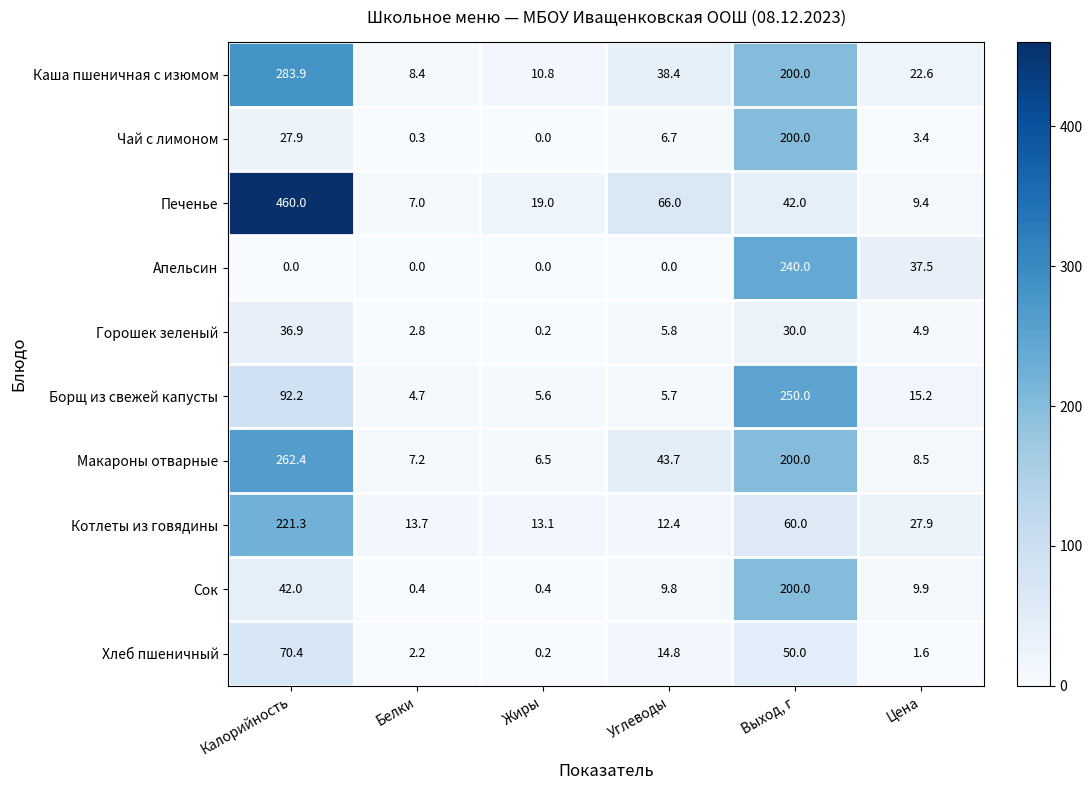

How many data points in Каша пшеничная с изюмом are above 38?

3